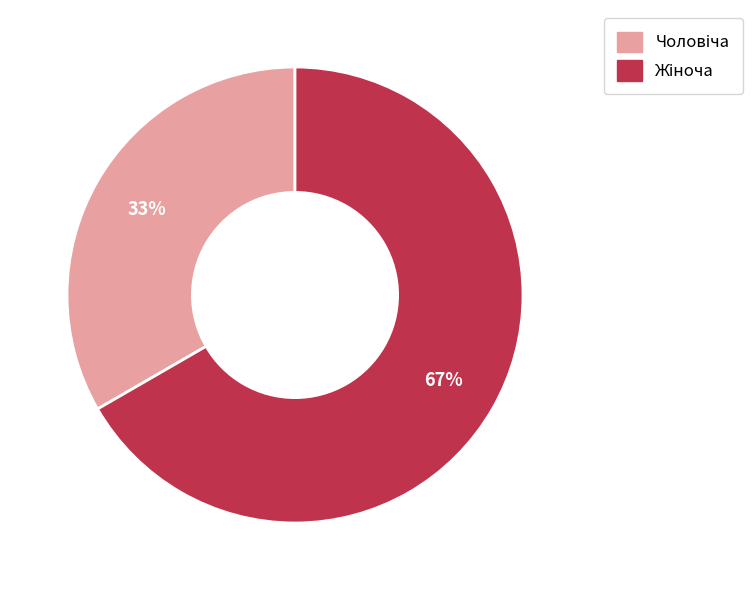

To the nearest percent, what is the average slice percentage?

50%